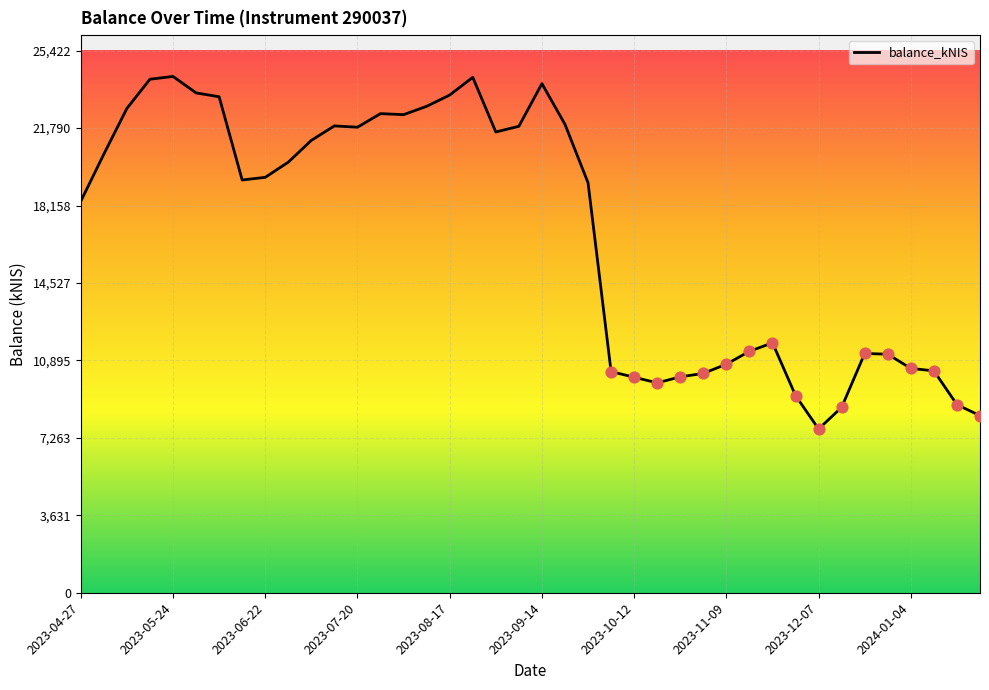

What is the difference between the maximum and minimum values?

16533.8